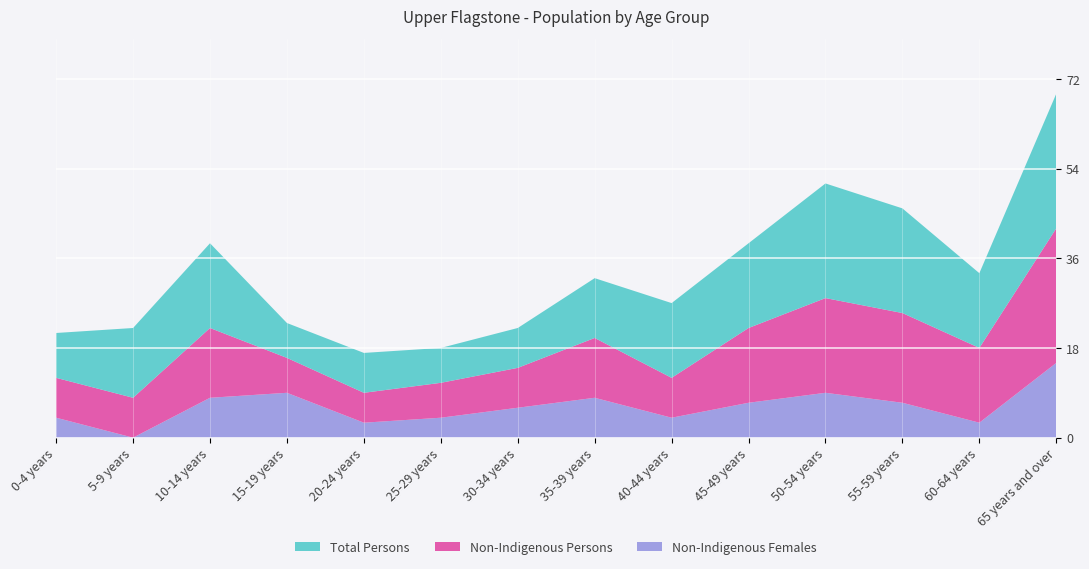

Reading left to right, list all the values displayed in this chart.

Total Persons: 9	14	17	7	8	7	8	12	15	17	23	21	15	27
Non-Indigenous Persons: 8	8	14	7	6	7	8	12	8	15	19	18	15	27
Non-Indigenous Females: 4	0	8	9	3	4	6	8	4	7	9	7	3	15